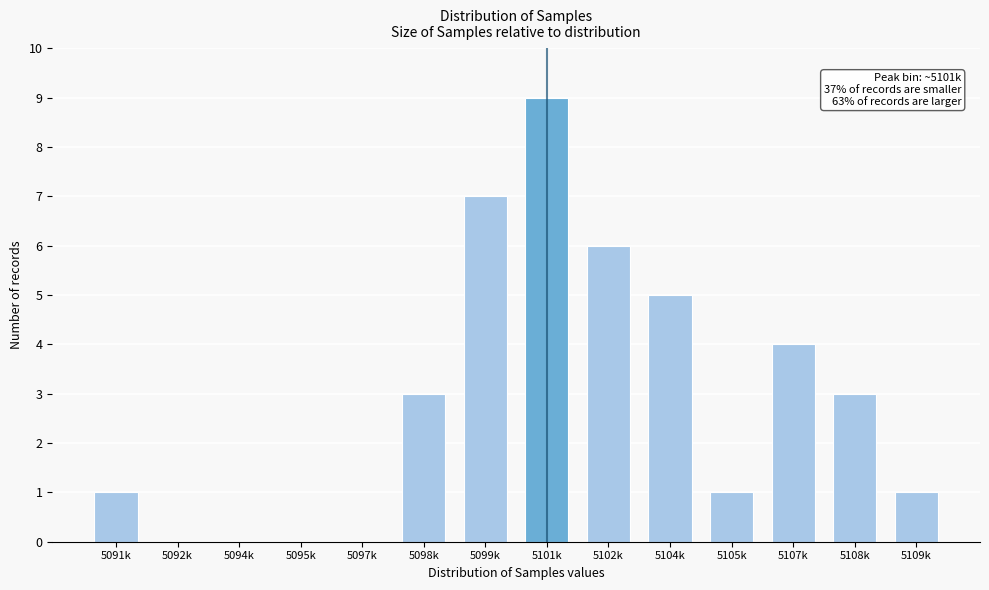

Reading right to left, extract all data points from this chart.

5109k=1	5108k=3	5107k=4	5105k=1	5104k=5	5102k=6	5101k=9	5099k=7	5098k=3	5097k=0	5095k=0	5094k=0	5092k=0	5091k=1